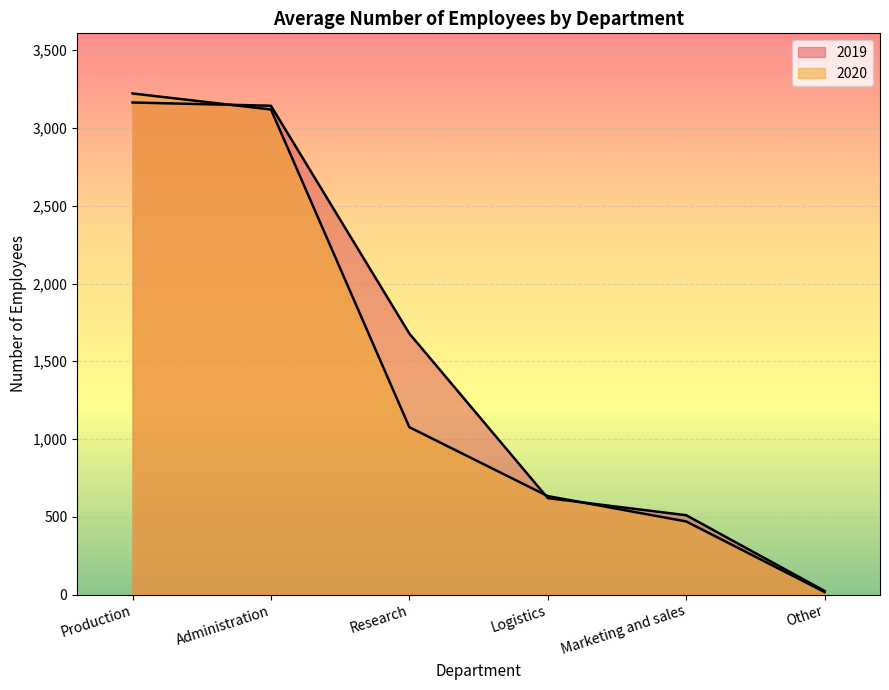

What position from the left is Other?

6